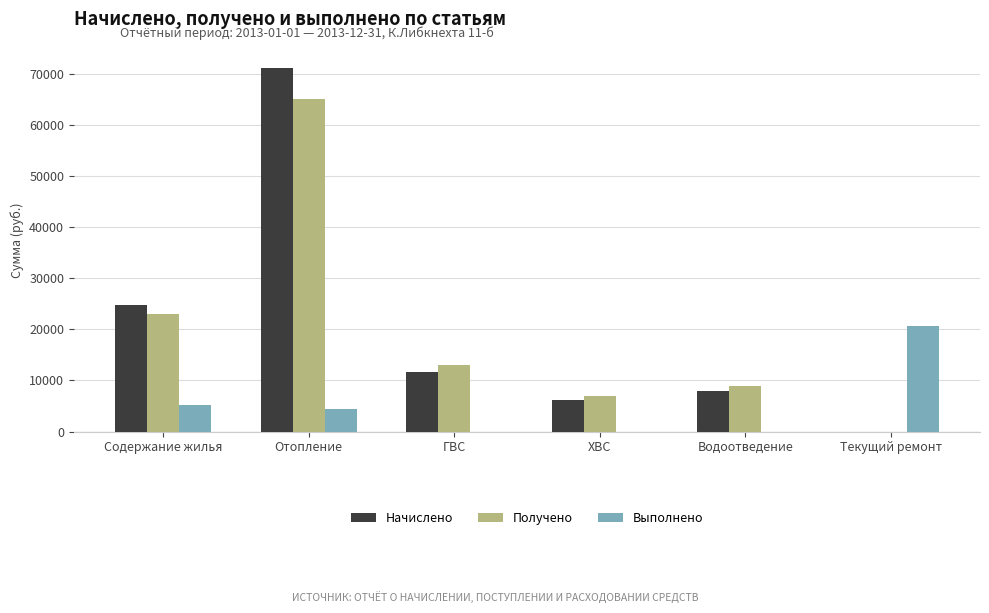

Reading left to right, list all the values displayed in this chart.

Начислено: 24704.5	71106.9	11564.5	6210.1	7993.5	0.0
Получено: 23076.3	65094.3	12988.7	7036.8	8897.9	0.0
Выполнено: 5216.4	4364.8	0.0	0.0	0.0	20734.4